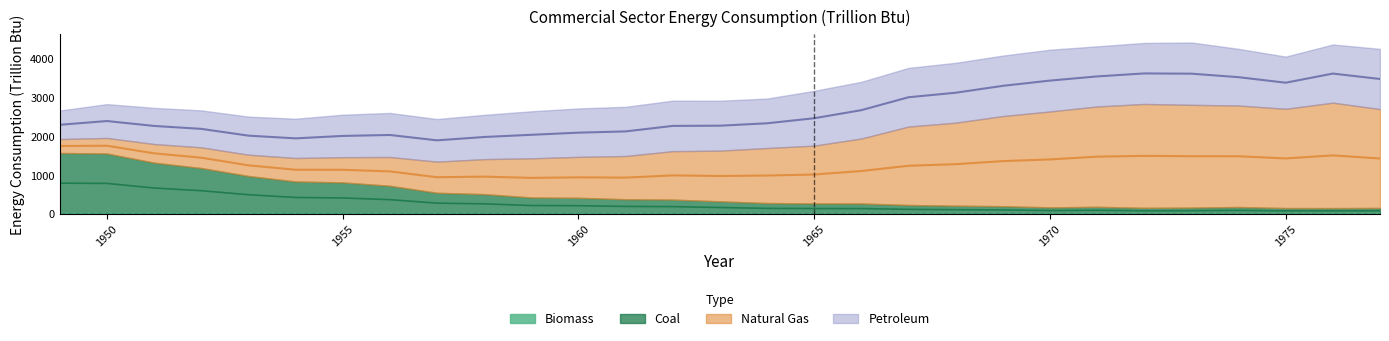

True or false: Biomass and Coal cross at least once.

False